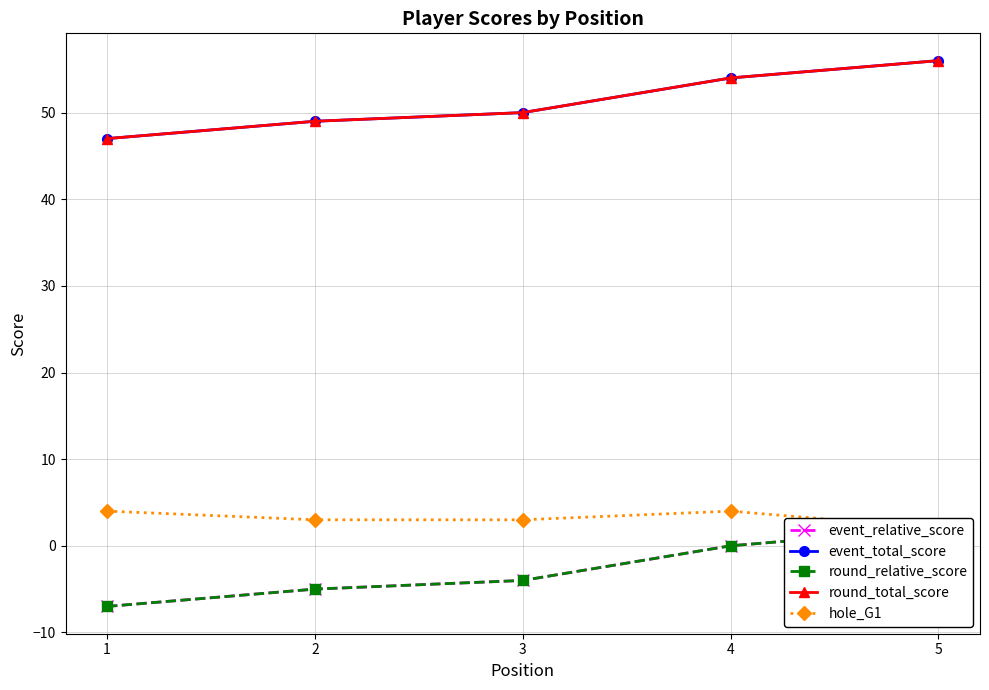

At which category does the chart reach its peak across all series?

5